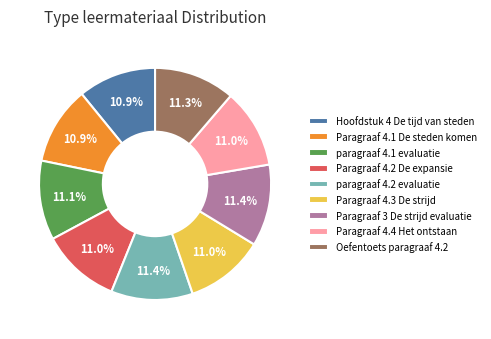

What is the ratio of the value at Paragraaf 4.2 De expansie to the value at Paragraaf 4.1 De steden komen?

1.0